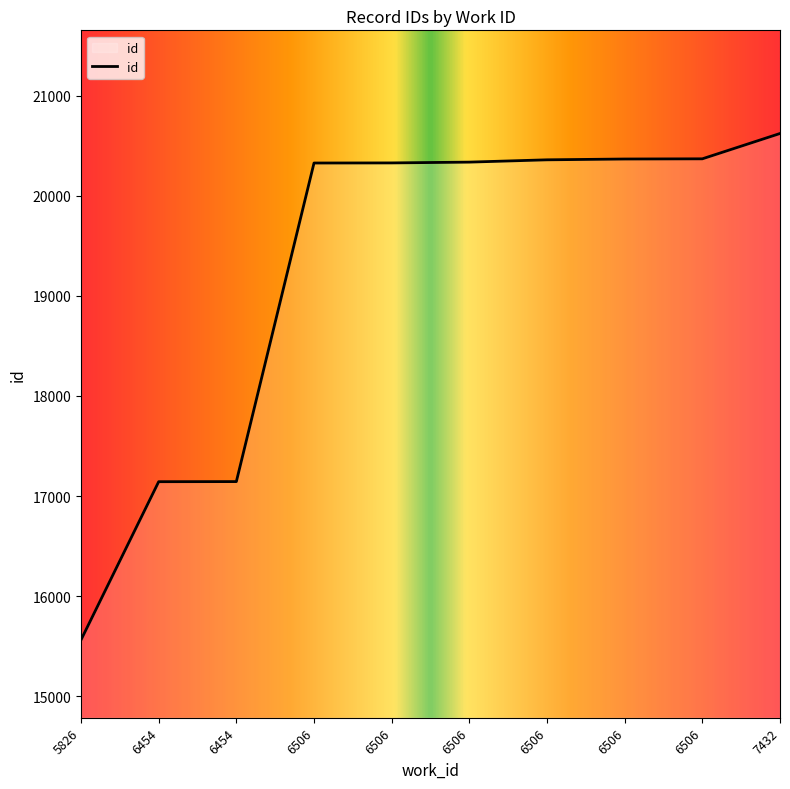

Reading left to right, extract all data points from this chart.

15562	17143	17144	20328	20329	20337	20360	20368	20370	20623